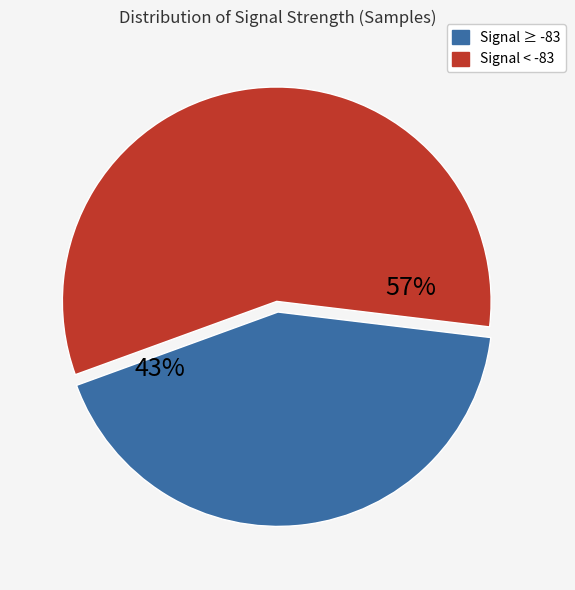

Does any single category account for the majority?

Yes